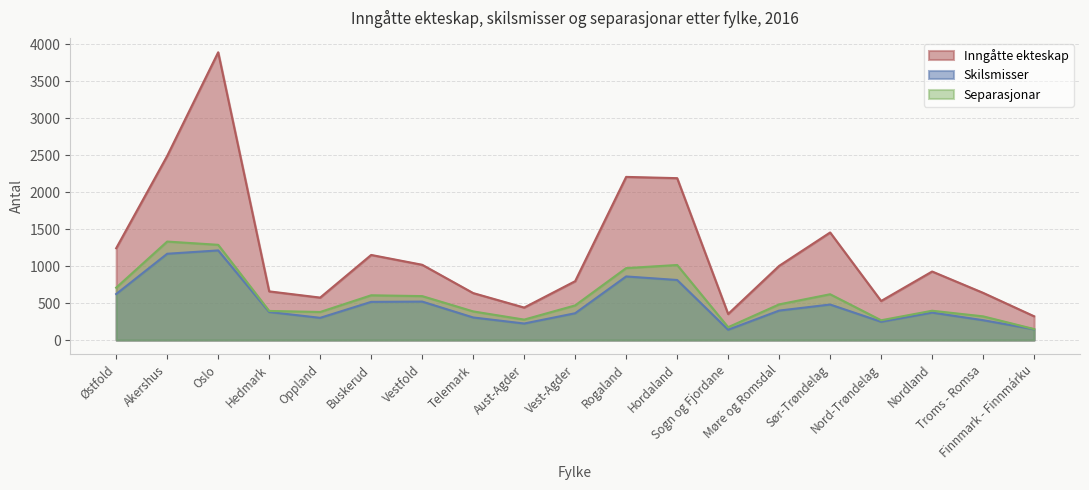

Count the number of data series in this chart.

3